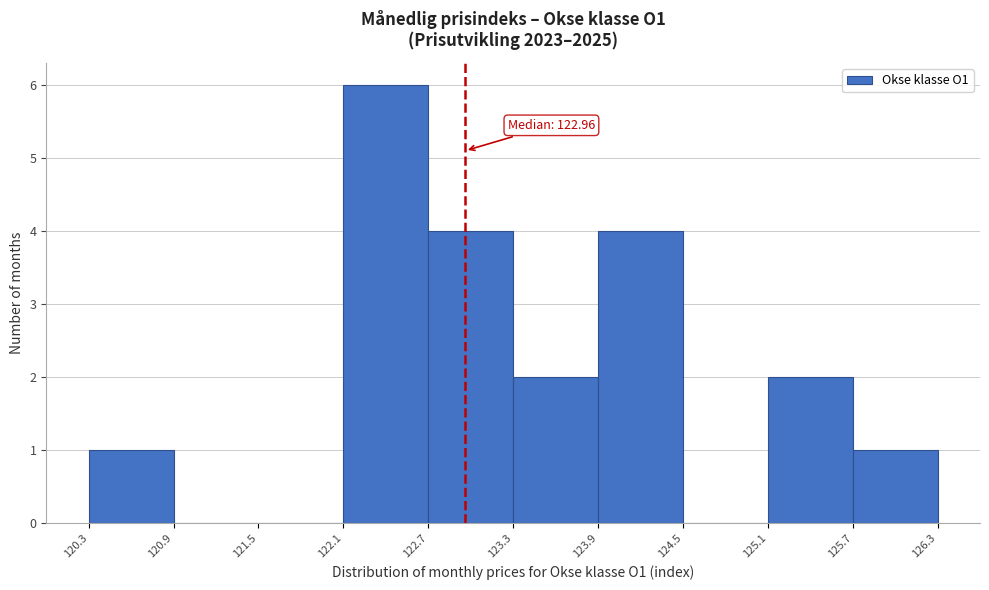

Over which range of the x-axis is the bar tallest?

122.1 to 122.7